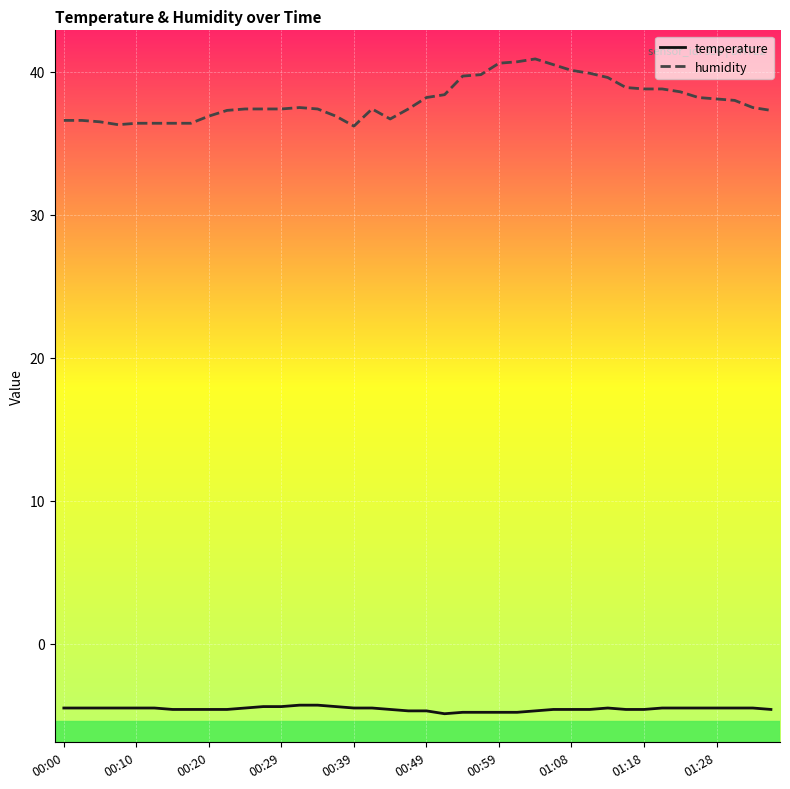

True or false: humidity and temperature intersect in this chart.

False